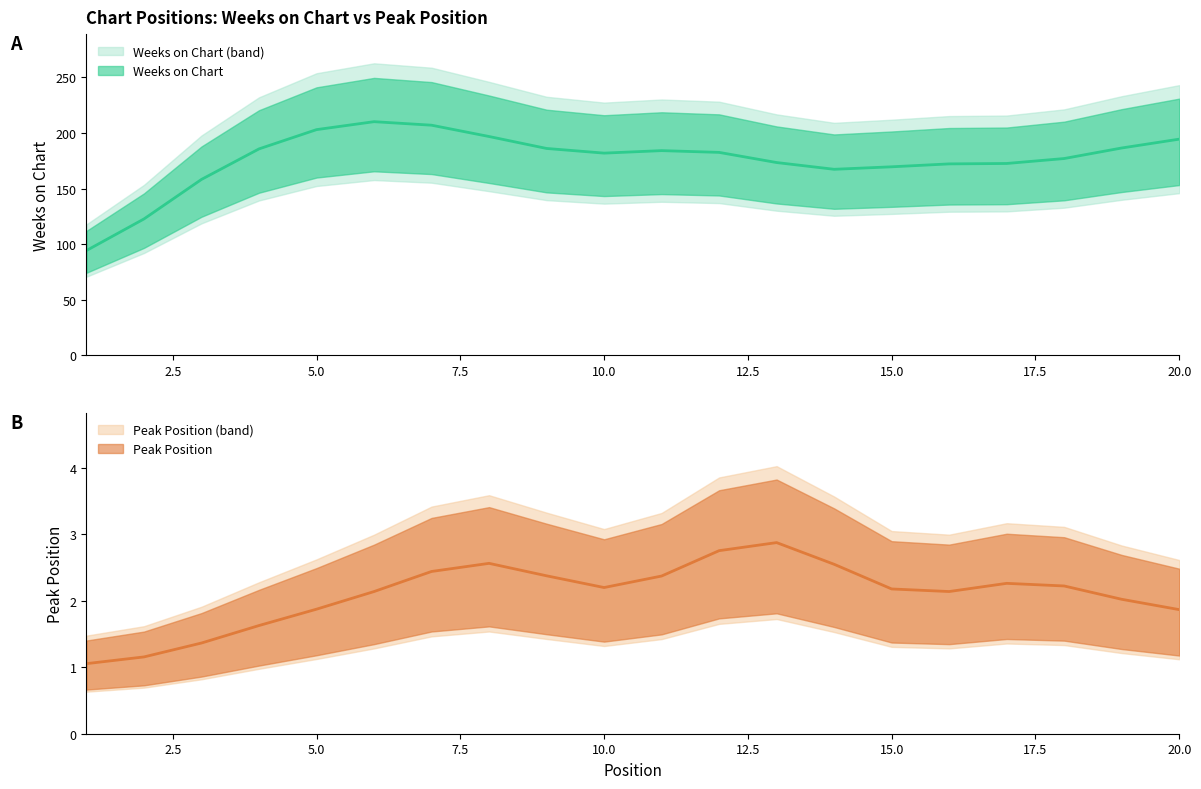

How many interior local valleys does the Peak Position series have?

3